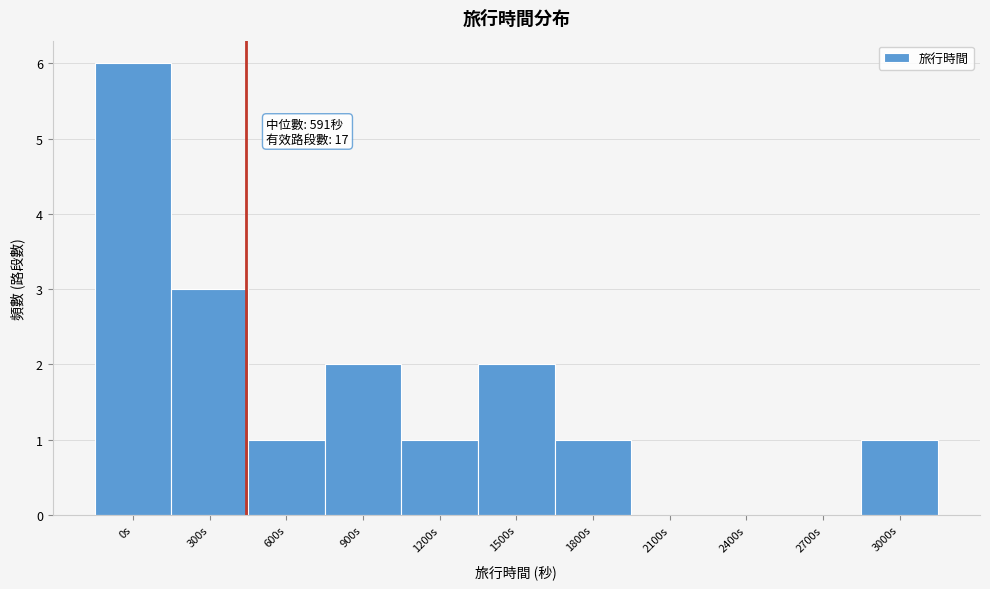

Reading left to right, what are all the values shown in this chart?

0s=6	300s=3	600s=1	900s=2	1200s=1	1500s=2	1800s=1	2100s=0	2400s=0	2700s=0	3000s=1